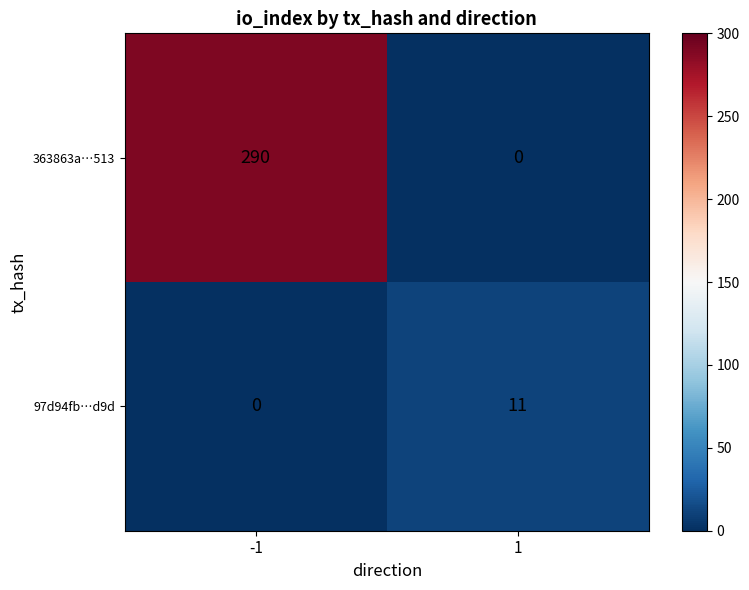

Which series has the largest total across all categories?

363863a…513